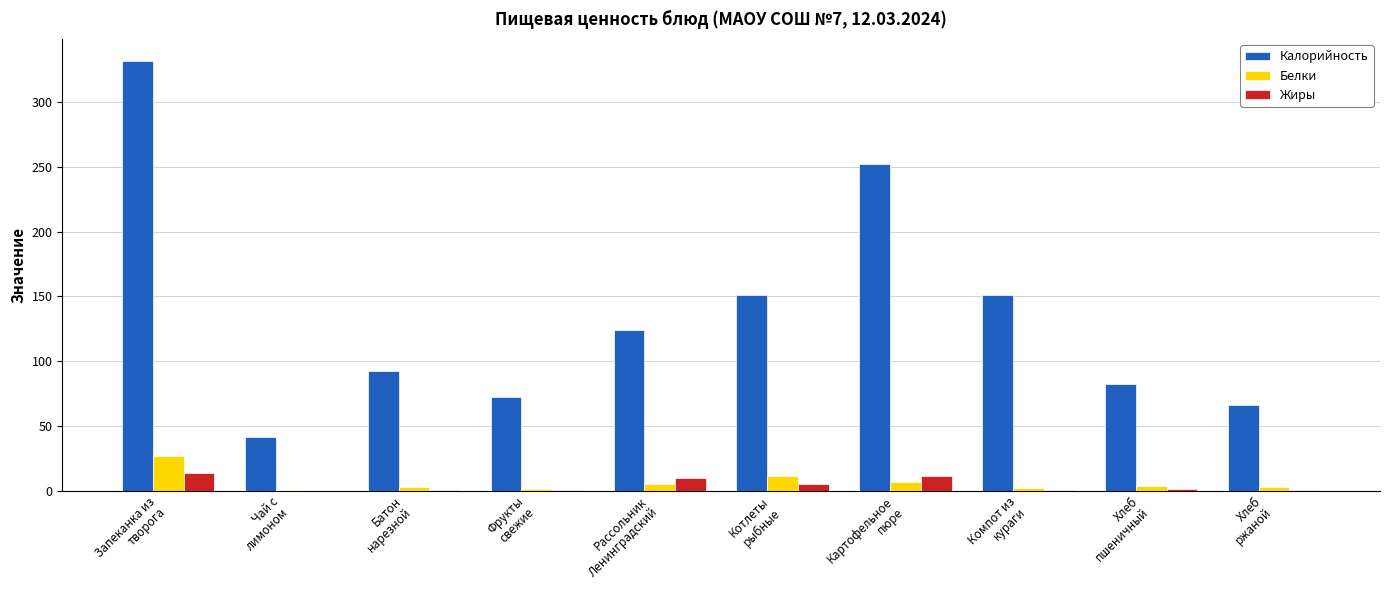

Which series has the largest total across all categories?

Калорийность